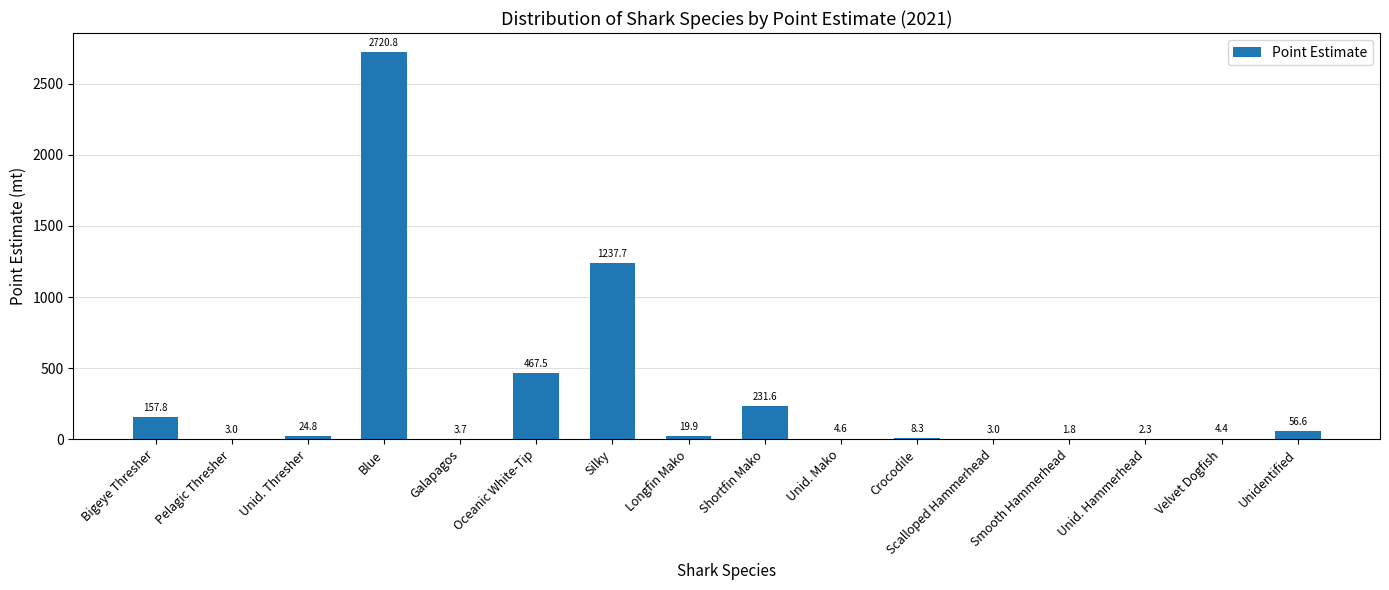

At which label is the value closest to 1361?

Silky